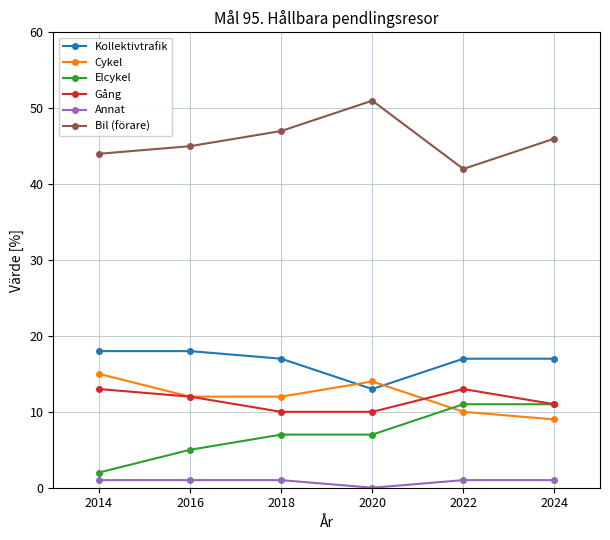

Is the value of Cykel at 2022 greater than the value of Annat at 2014?

Yes